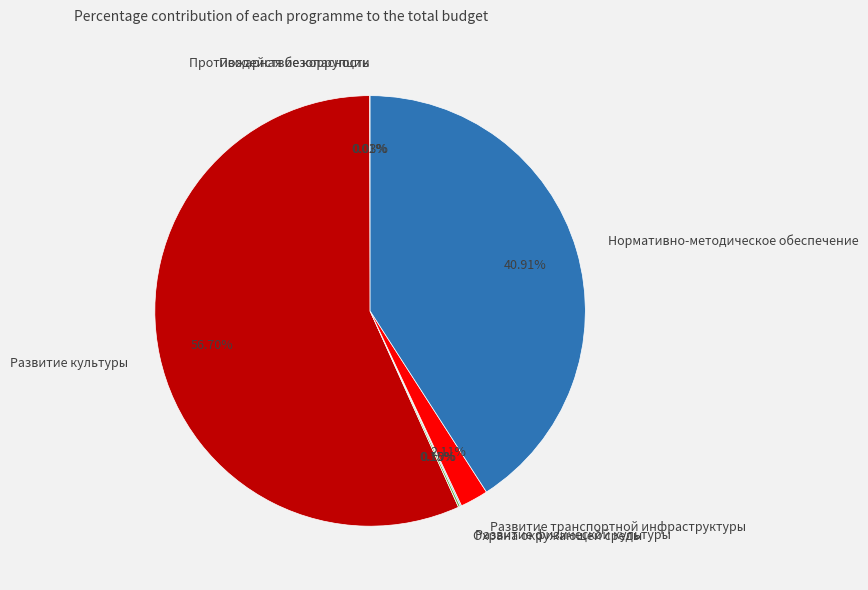

To the nearest percent, what is the difference between the largest and smallest slice percentages?

57%